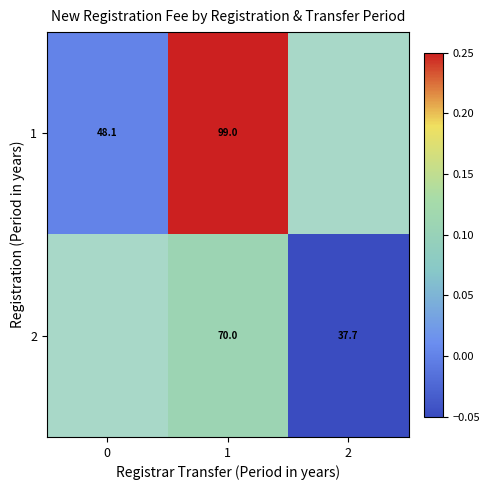

Rank the categories by 2 value from lowest to highest.

2, 0, 1